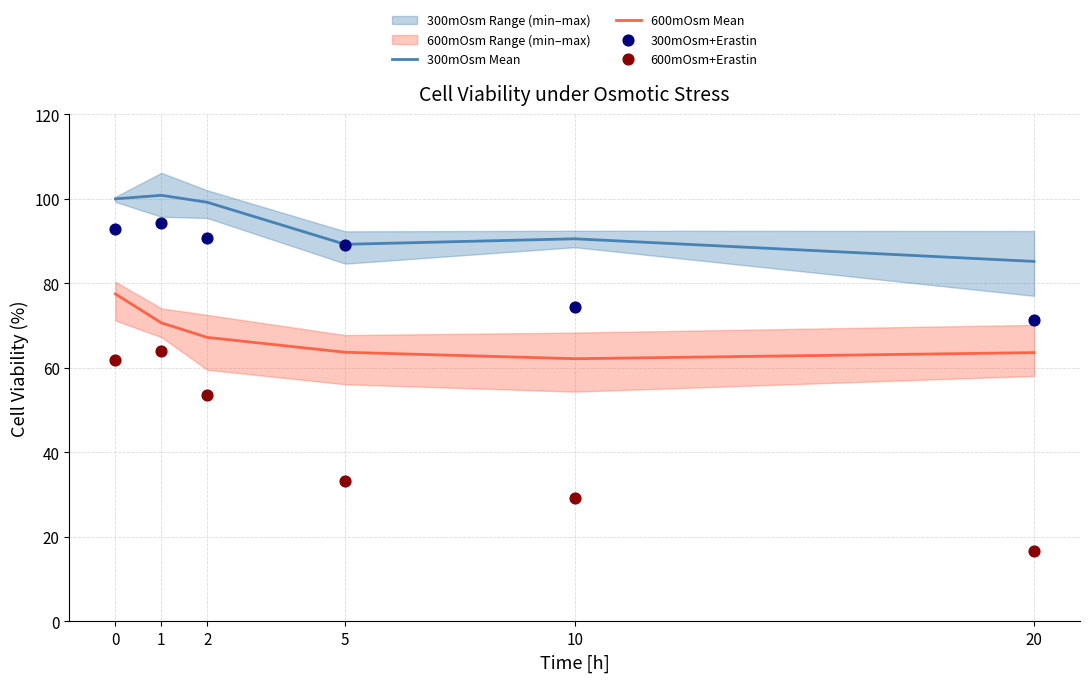

Which series contains the highest Y value?

300mOsm Mean